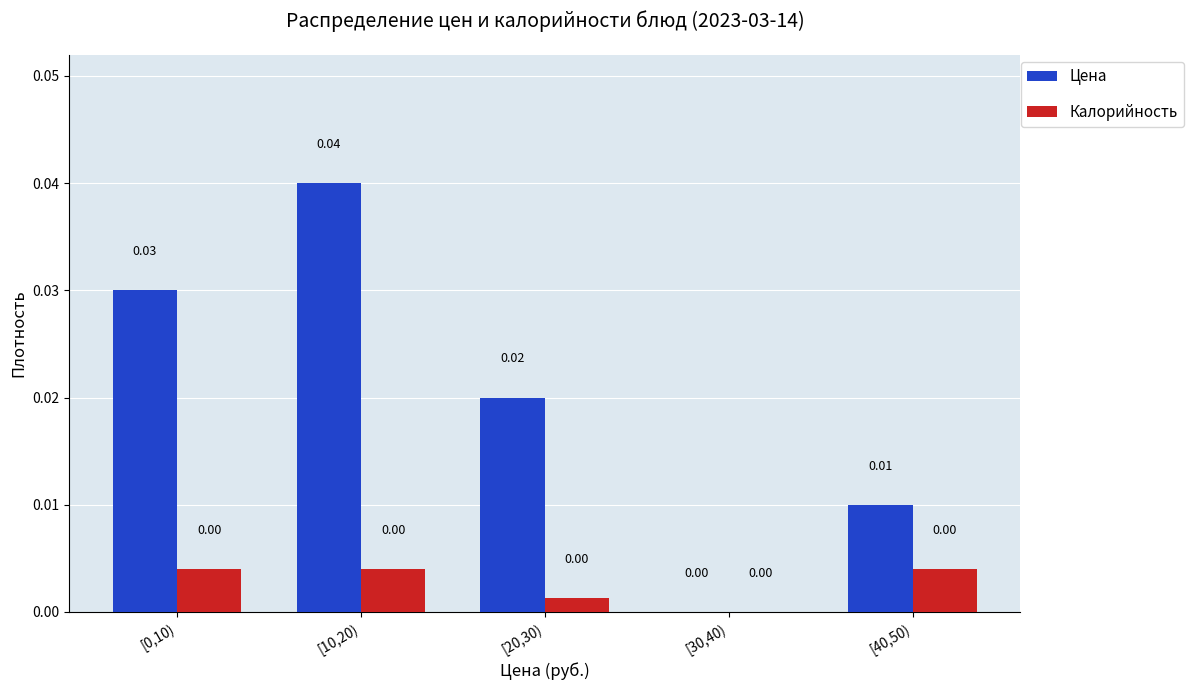

At which category is the sum across all series the highest?

[10,20)